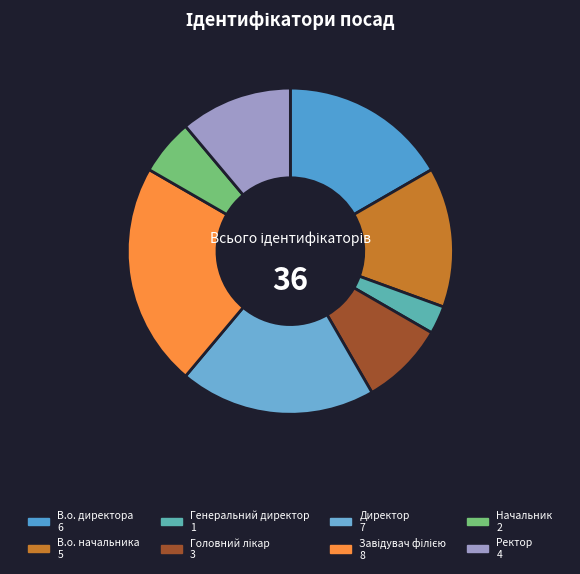

Count the number of slices in the pie.

8